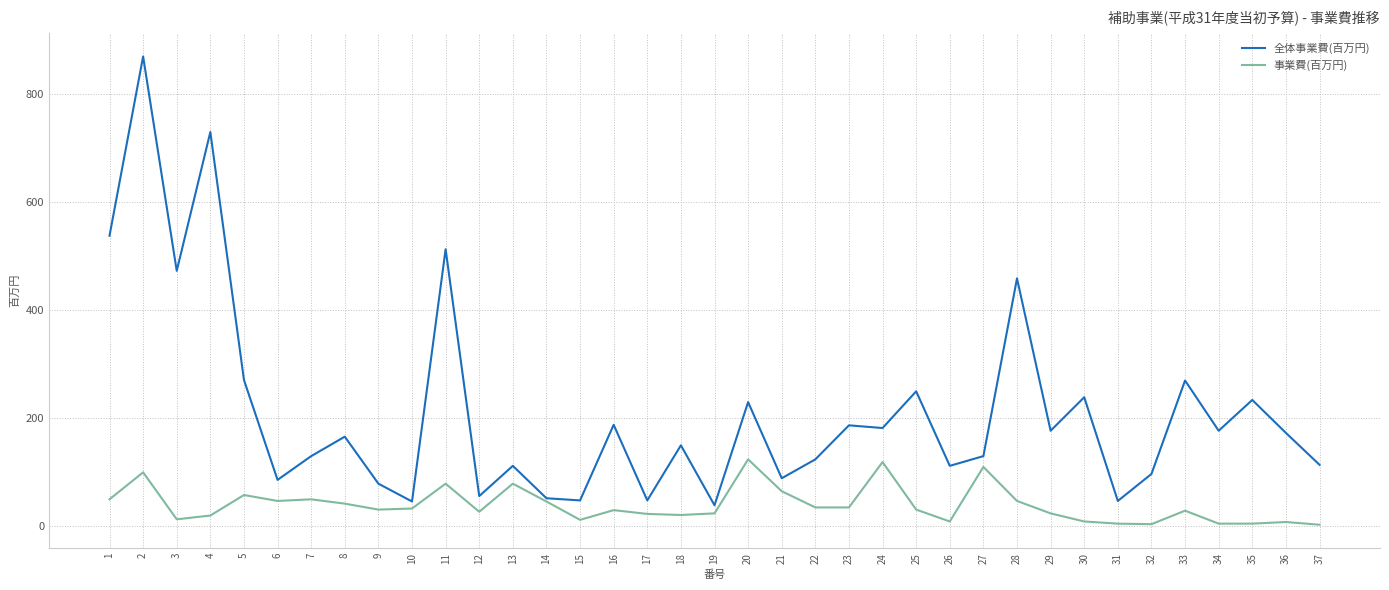

What is the highest value of the 全体事業費(百万円) series?

870